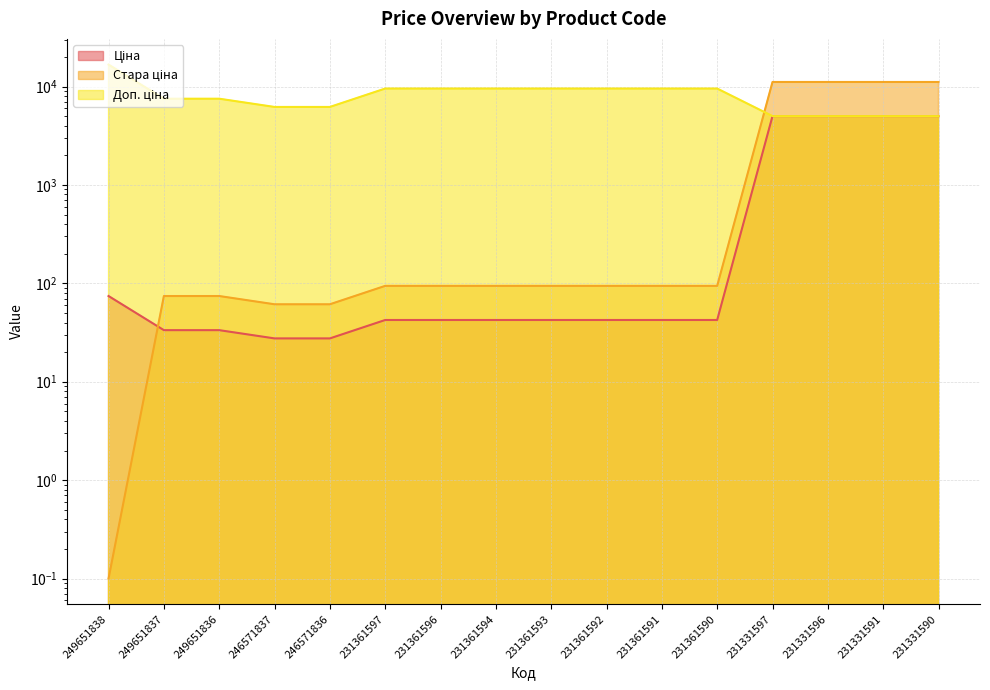

Reading right to left, transcribe all the data shown in this chart.

Ціна: 5009.1	5009.1	5009.1	5009.1	42.4	42.4	42.4	42.4	42.4	42.4	42.4	27.6	27.6	33.4	33.4	74.3
Стара ціна: 11131.3	11131.3	11131.3	11131.3	94.3	94.3	94.3	94.3	94.3	94.3	94.3	61.3	61.3	74.3	74.3	0.1
Доп. ціна: 5009.0	5009.0	5009.0	5009.0	9544.0	9544.0	9544.0	9544.0	9544.0	9544.0	9544.0	6204.0	6204.0	7525.0	7525.0	16722.0